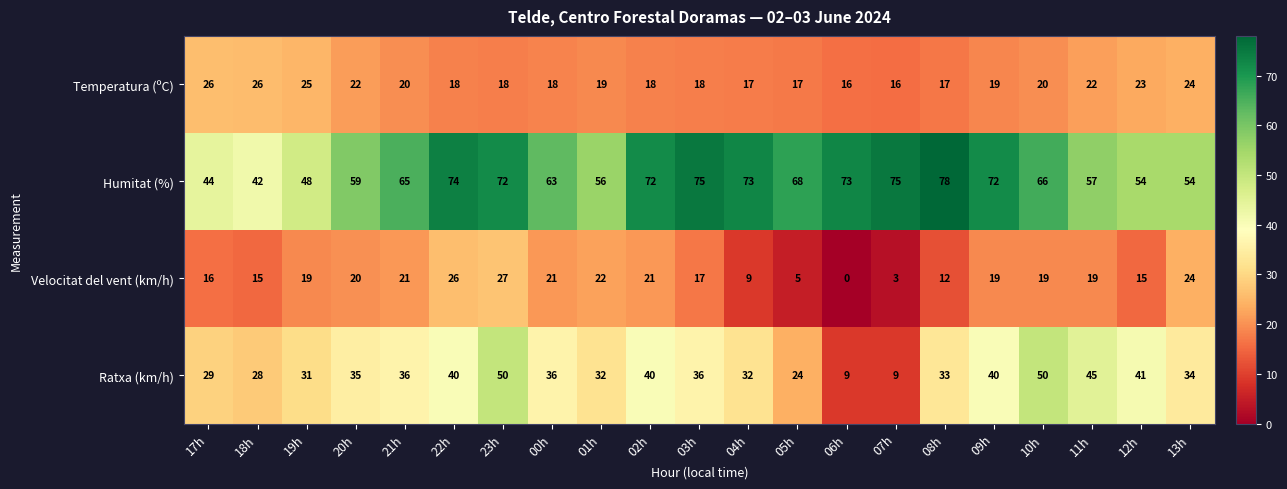

At which label does Humitat (%) first exceed 66?

22h